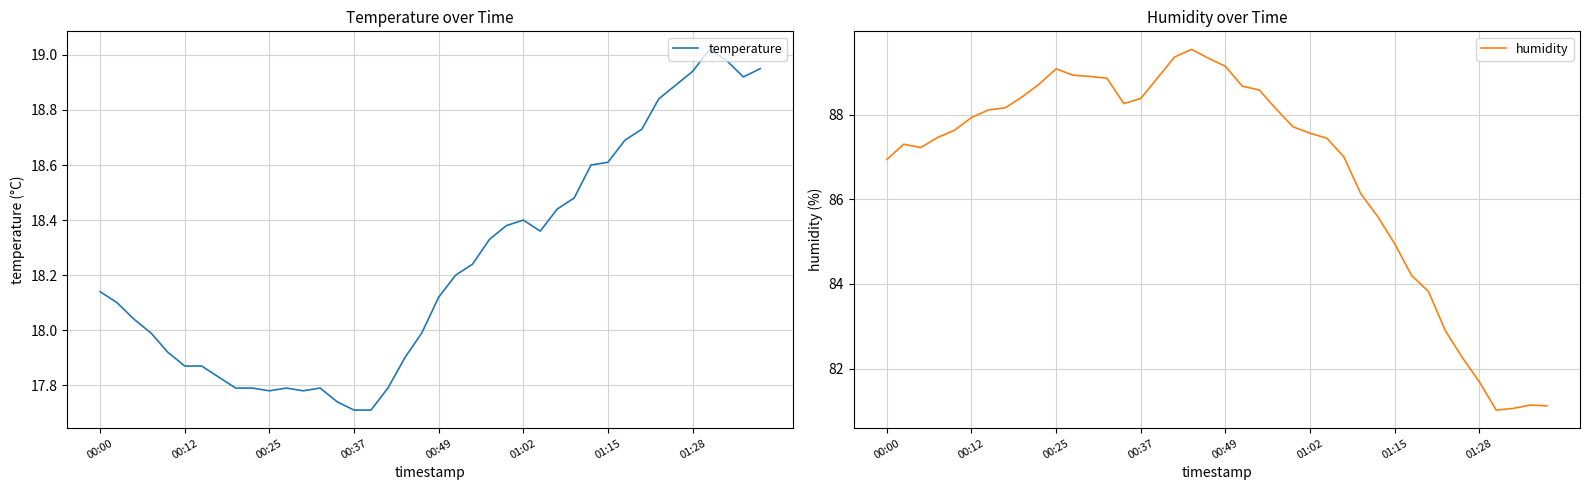

What is the lowest value of the humidity series?

81.0